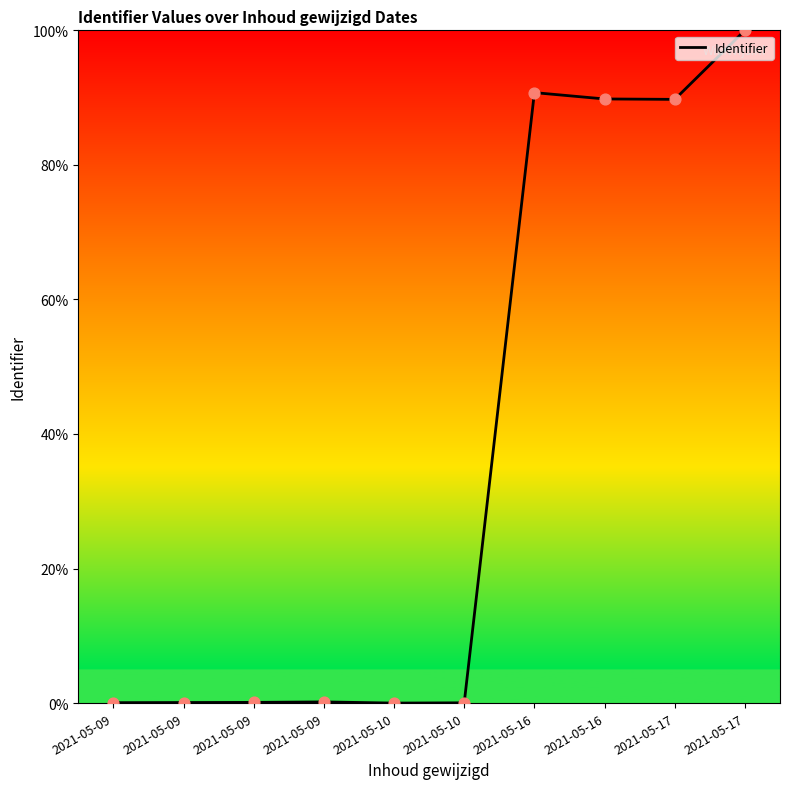

Which has a higher value, 2021-05-16 or 2021-05-16?

2021-05-16